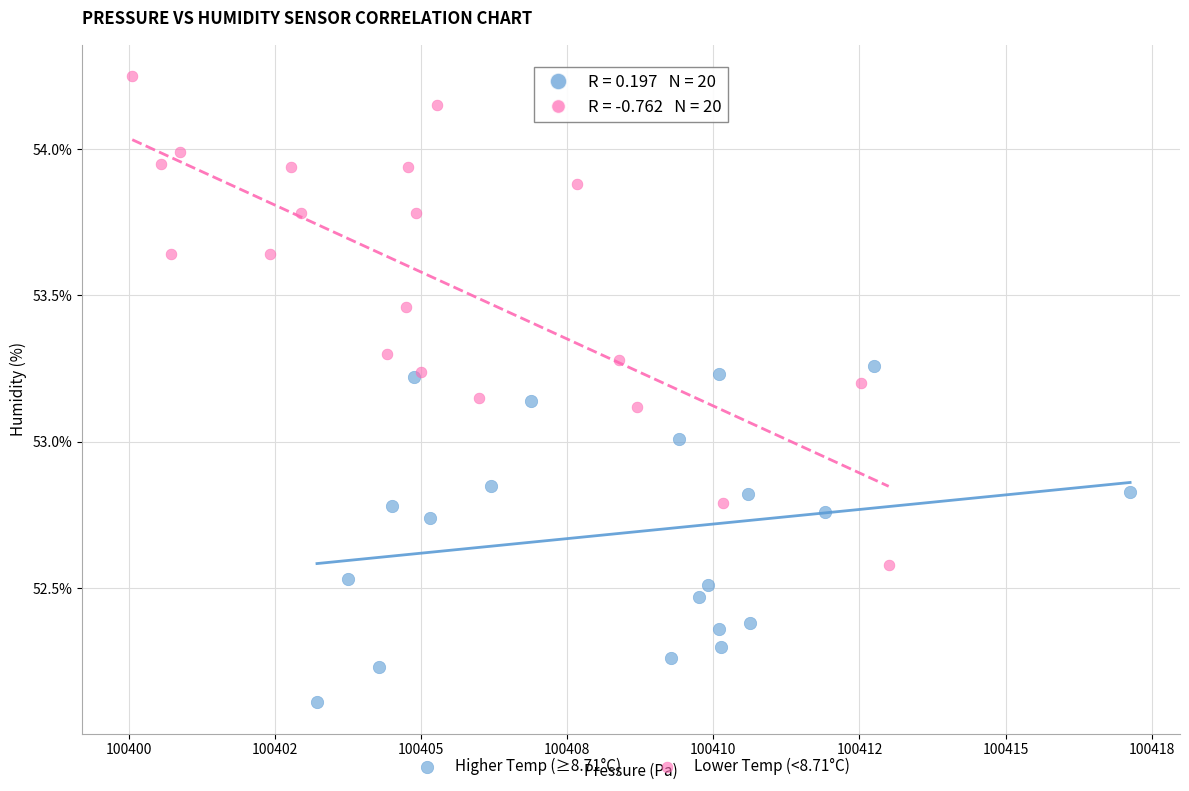

Which series contains the highest Y value?

Lower Temp (<8.71°C)